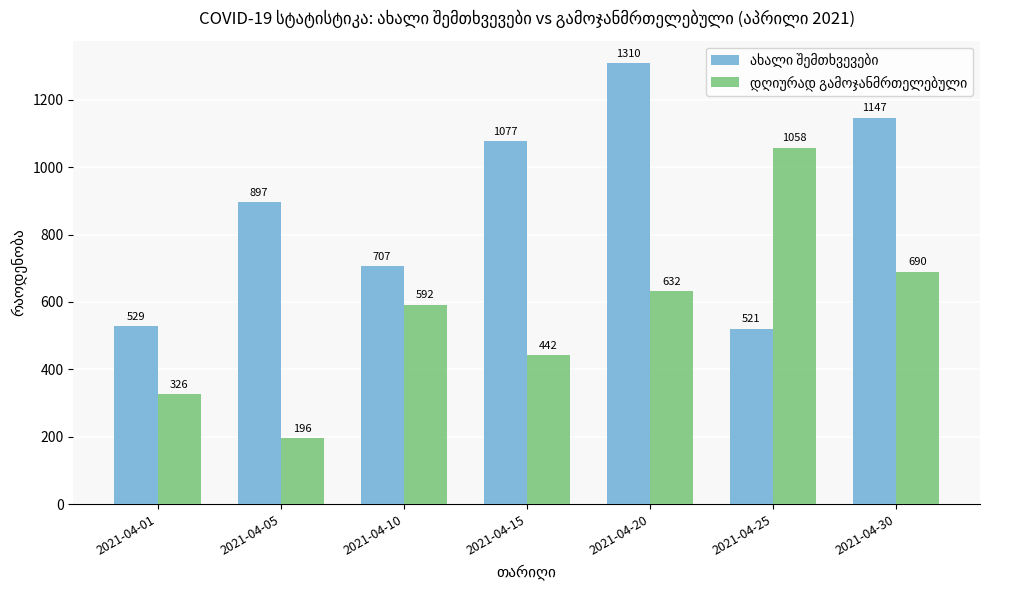

What is the total value across all series at 2021-04-10?

1299